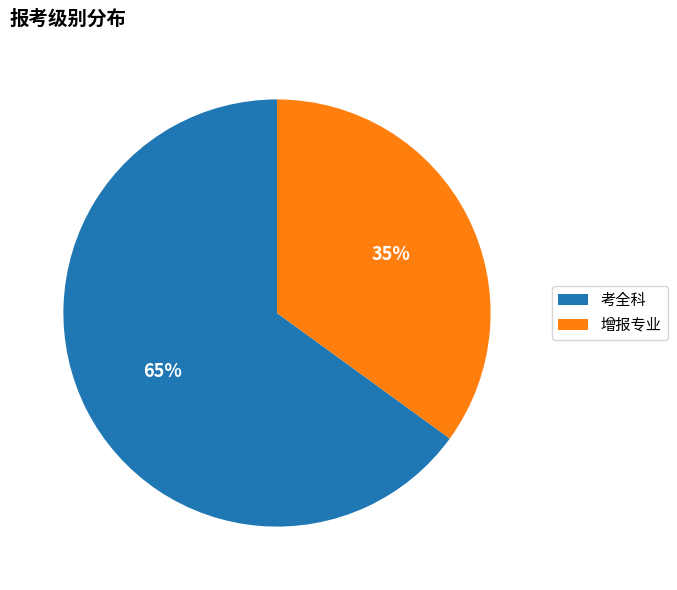

Which has a higher value, 考全科 or 增报专业?

考全科